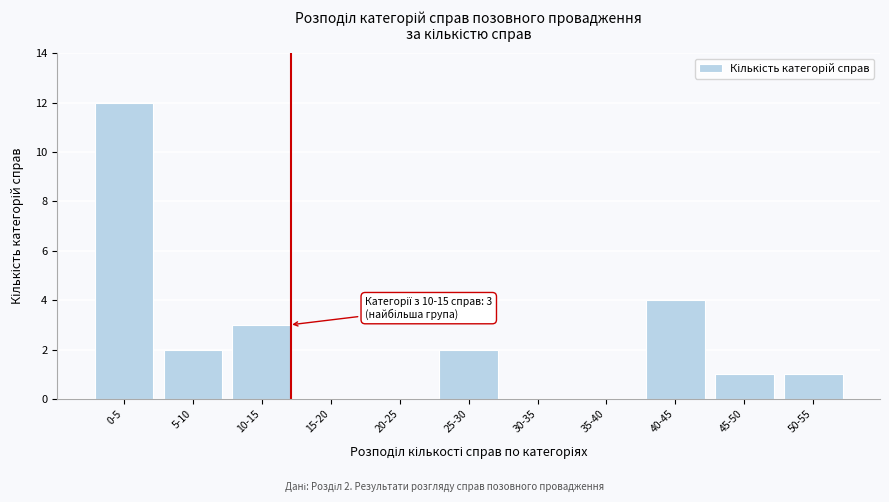

Reading right to left, list all the values displayed in this chart.

50-55=1	45-50=1	40-45=4	35-40=0	30-35=0	25-30=2	20-25=0	15-20=0	10-15=3	5-10=2	0-5=12